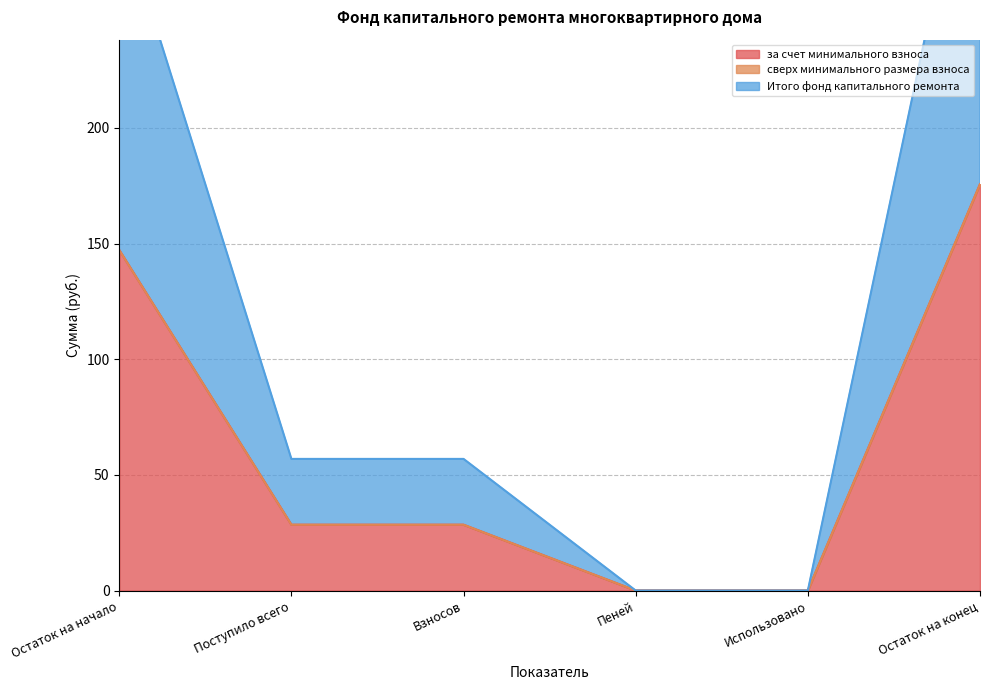

Is it true that Итого фонд капитального ремонта equals 28.4 at Взносов?

True